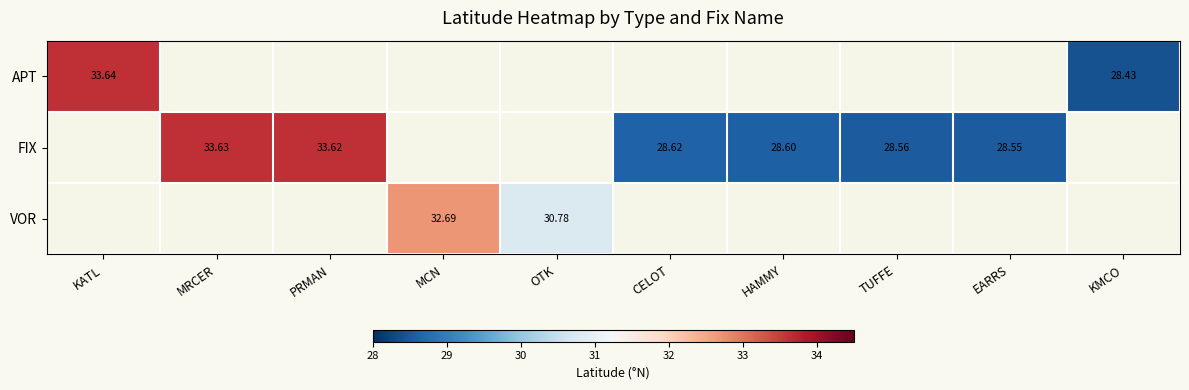

What is the maximum value shown in the chart?

33.6